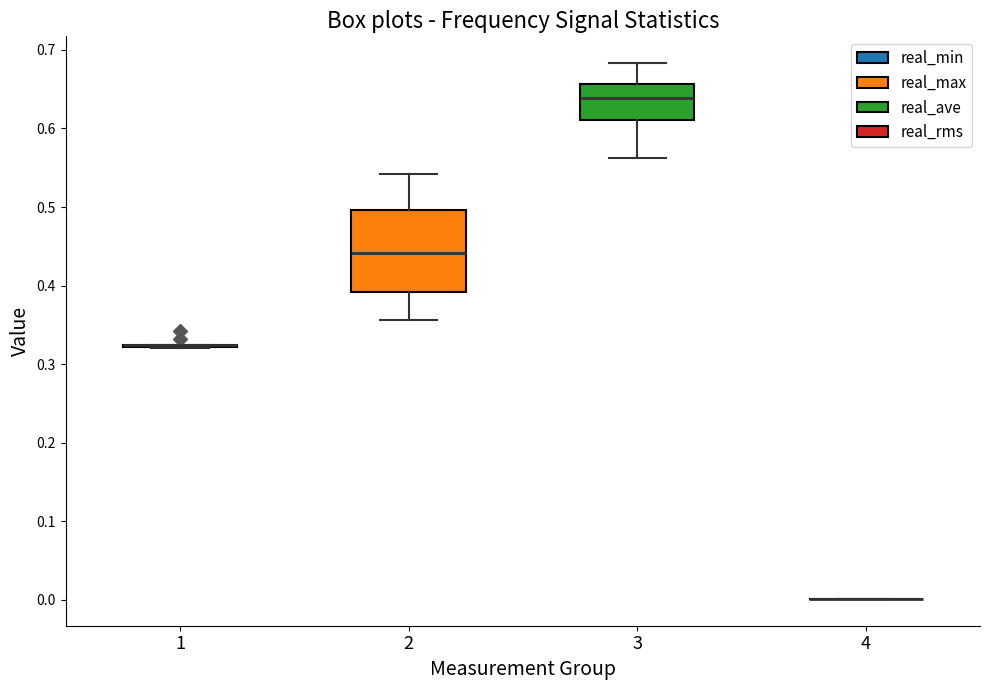

Reading left to right, read every box against the y-axis: the position of its median line, the range the box covers, and the ends of its whiskers. The values are not printed on the chart, so give them approximately, as read against the axis.

1: box collapsed to a line at 0.32, whiskers 0.32 to 0.32
2: median 0.44, box 0.39 to 0.50, whiskers 0.36 to 0.54
3: median 0.64, box 0.61 to 0.66, whiskers 0.56 to 0.68
4: box collapsed to a line at 0.00, whiskers 0.00 to 0.00